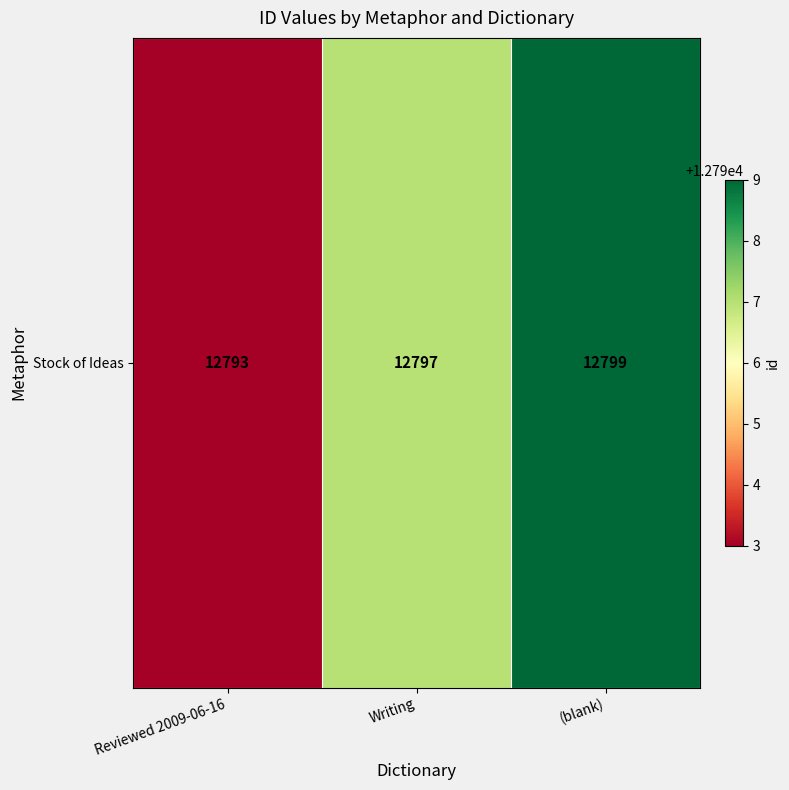

How many values are between 12793 and 12799?

3